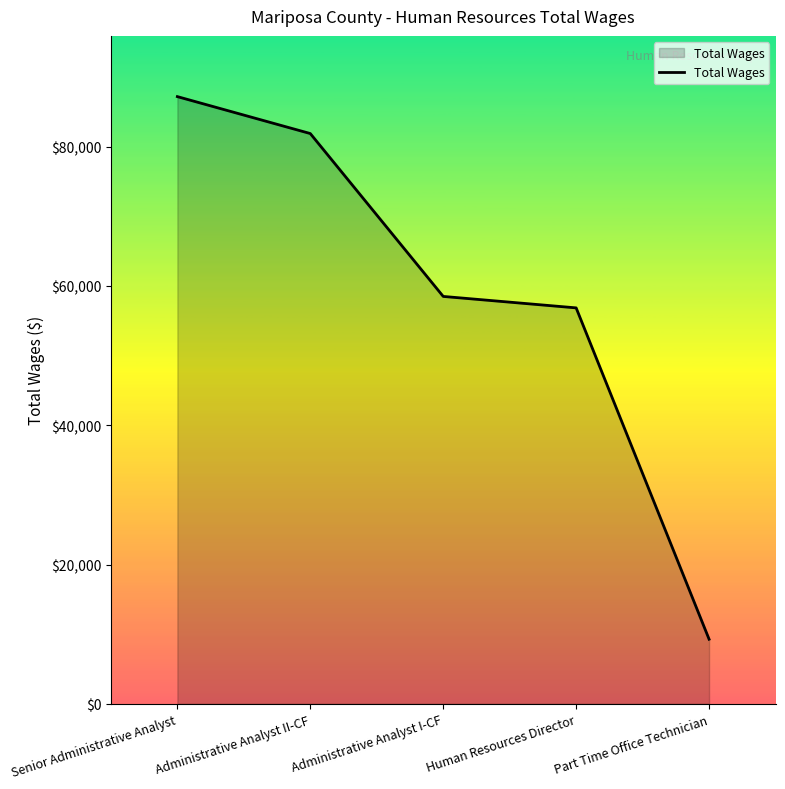

Rank the categories by value from highest to lowest.

Senior Administrative Analyst, Administrative Analyst II-CF, Administrative Analyst I-CF, Human Resources Director, Part Time Office Technician